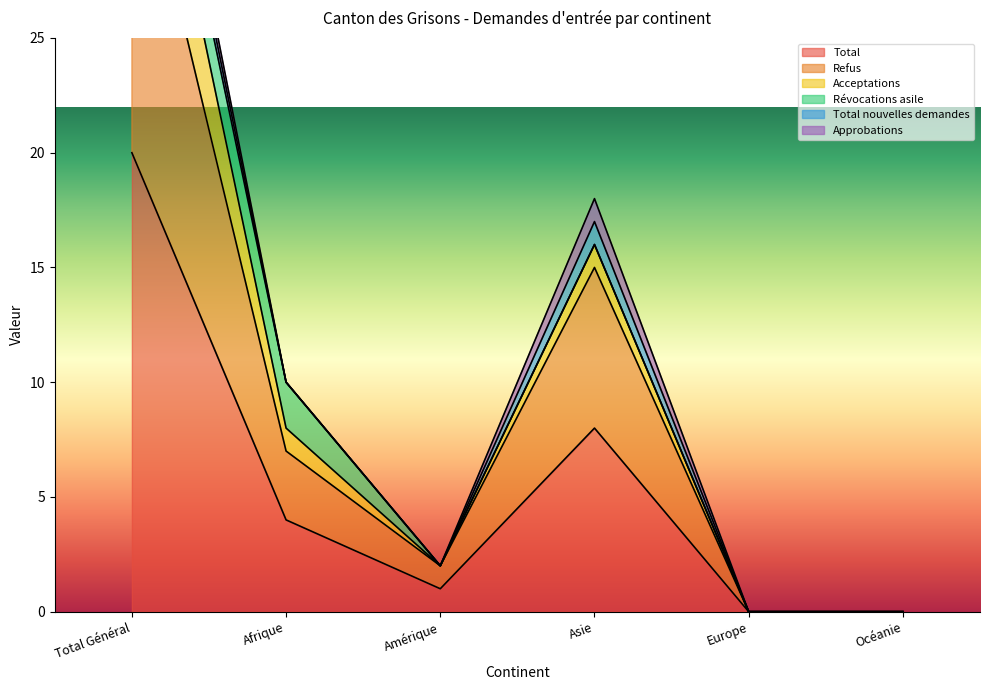

List the labels in order of Acceptations value, largest first.

Total Général, Asie, Afrique, Amérique, Europe, Océanie